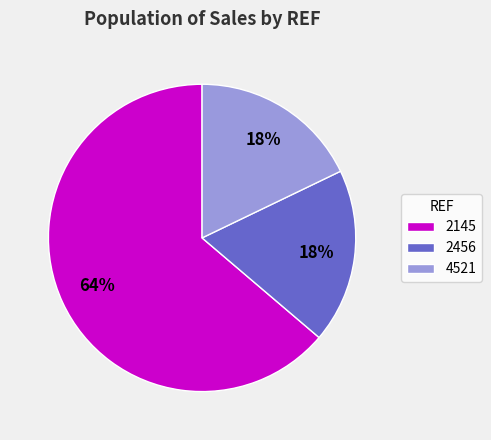

Between 2456 and 4521, which is larger?

2456